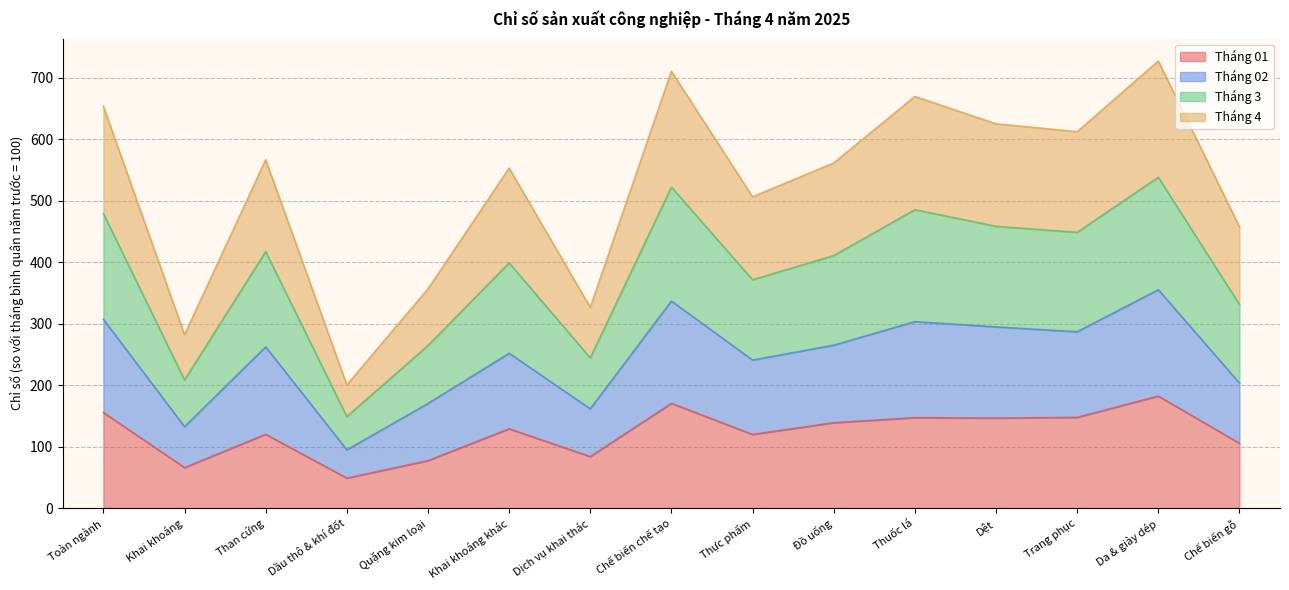

True or false: Tháng 01 has a value of 274.8 at Da & giày dép.

False